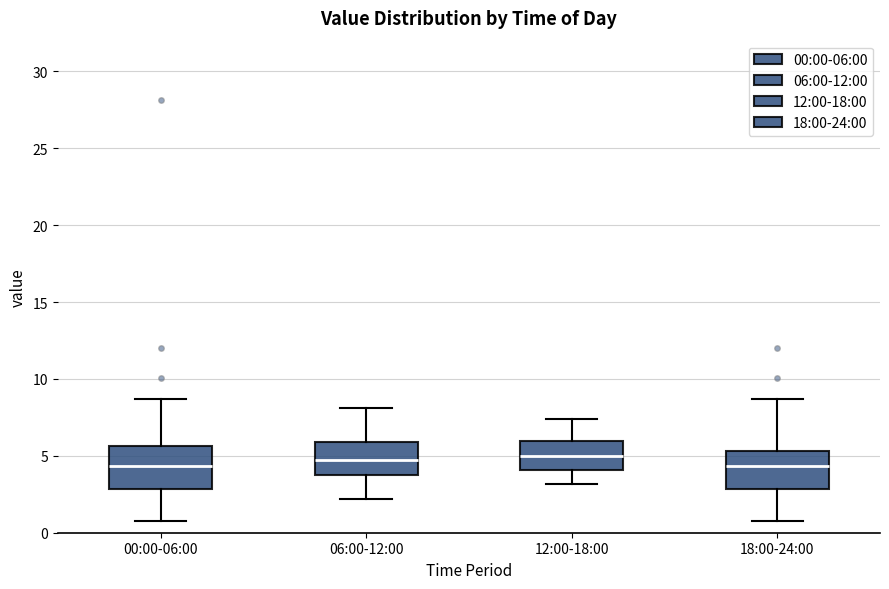

Where is the lower edge of the box for 00:00-06:00 on the y-axis? The values are not printed on the chart, so give them approximately, as read against the axis.

3.0